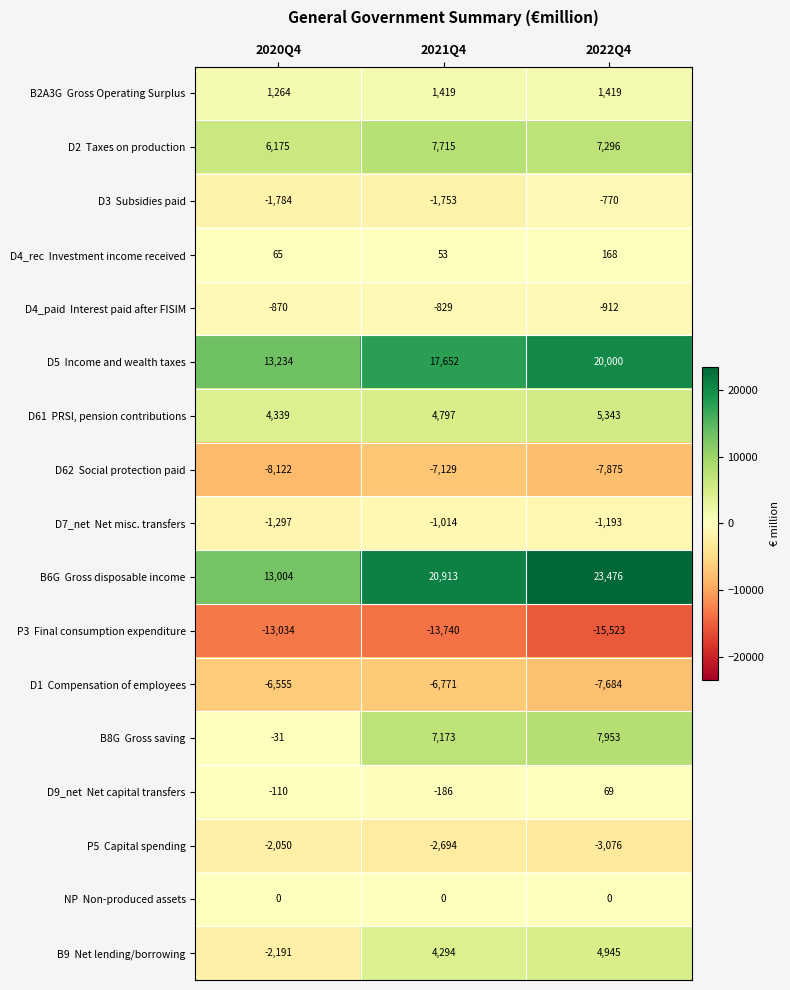

Which label corresponds to the smallest value in the chart?

2022Q4